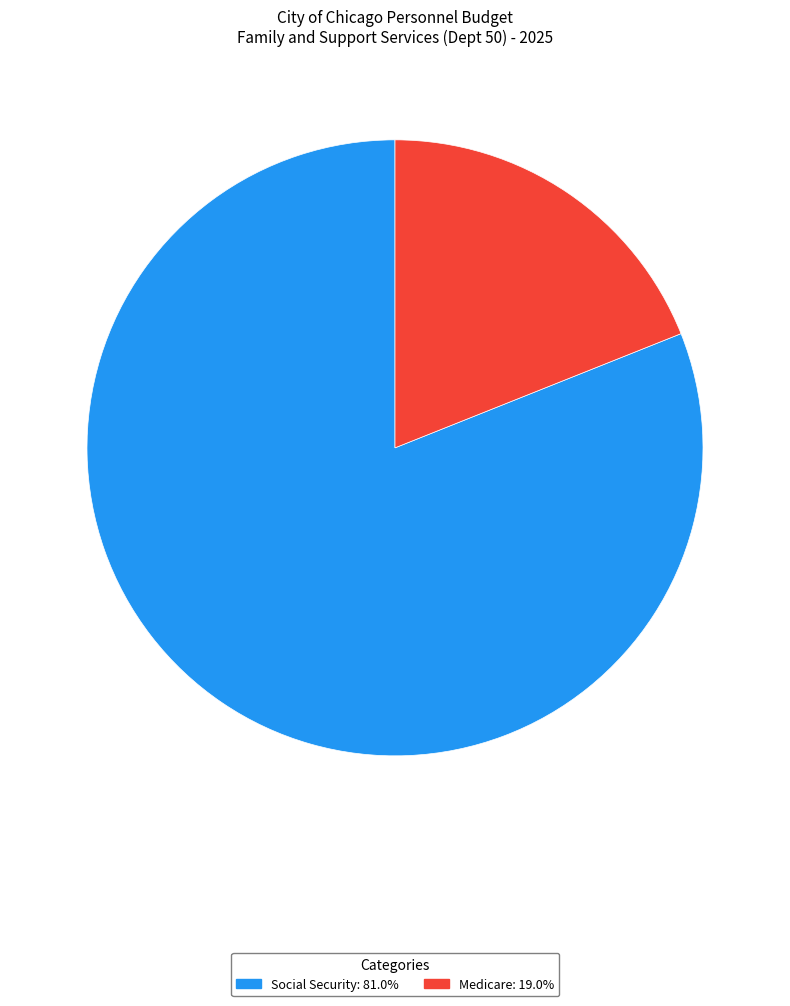

Does any single category account for the majority?

Yes